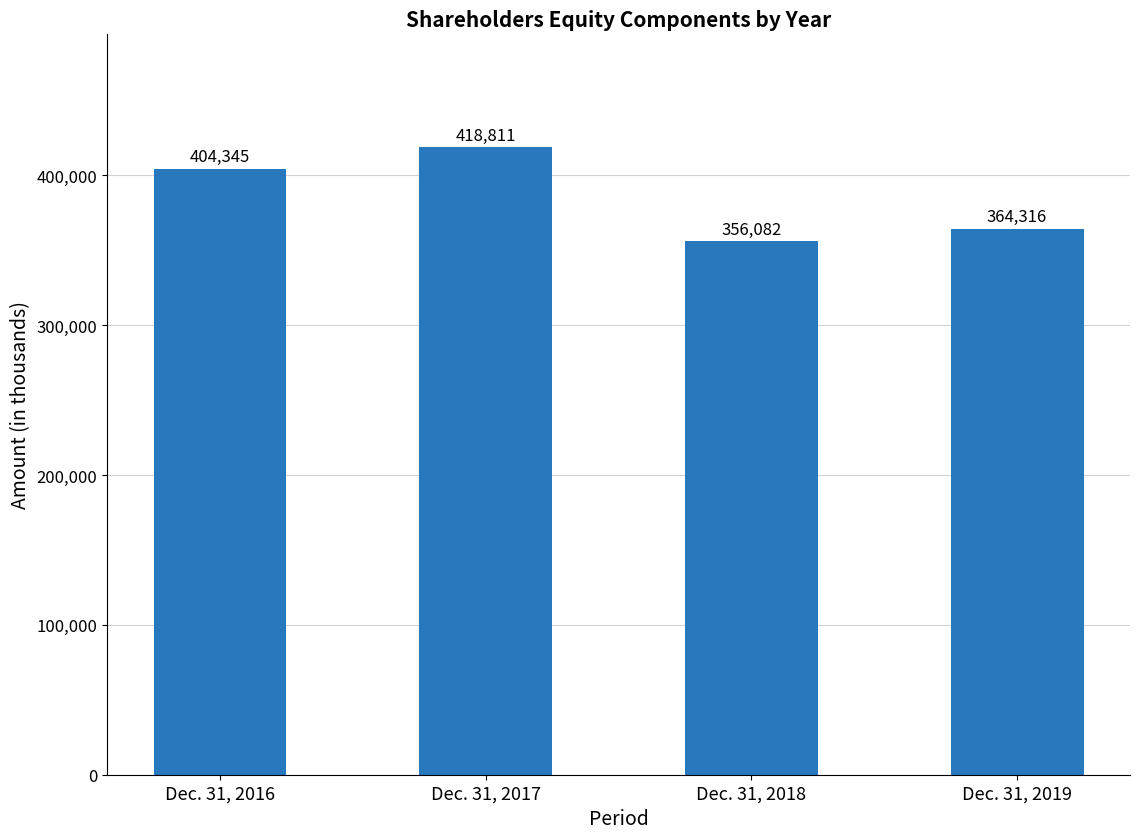

Which label corresponds to the smallest value in the chart?

Dec. 31, 2018